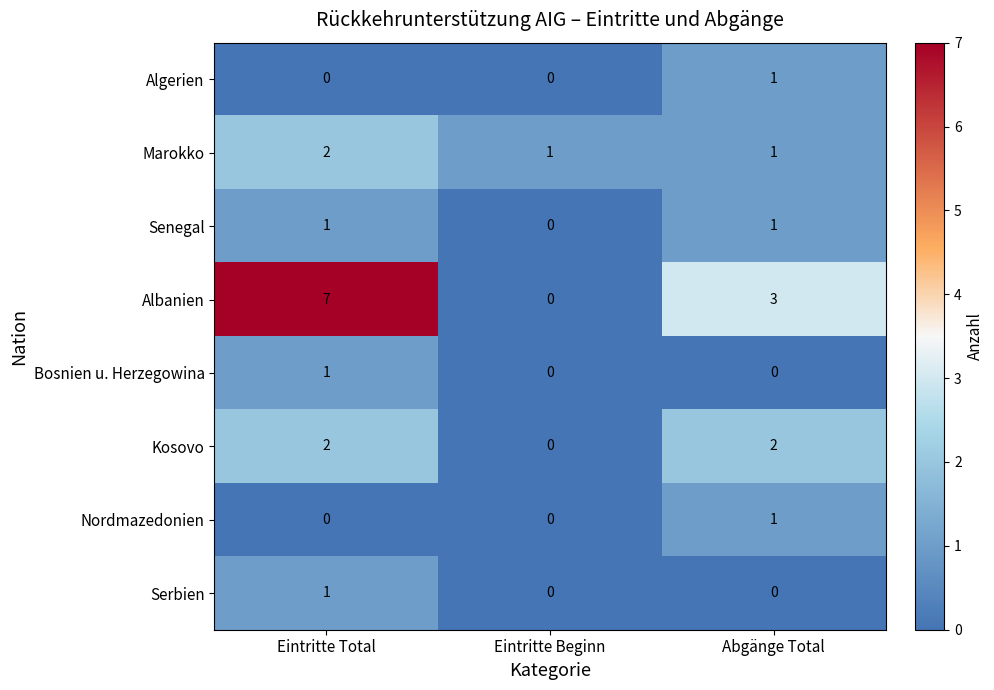

What is the difference between the highest and lowest values at Eintritte Beginn?

1